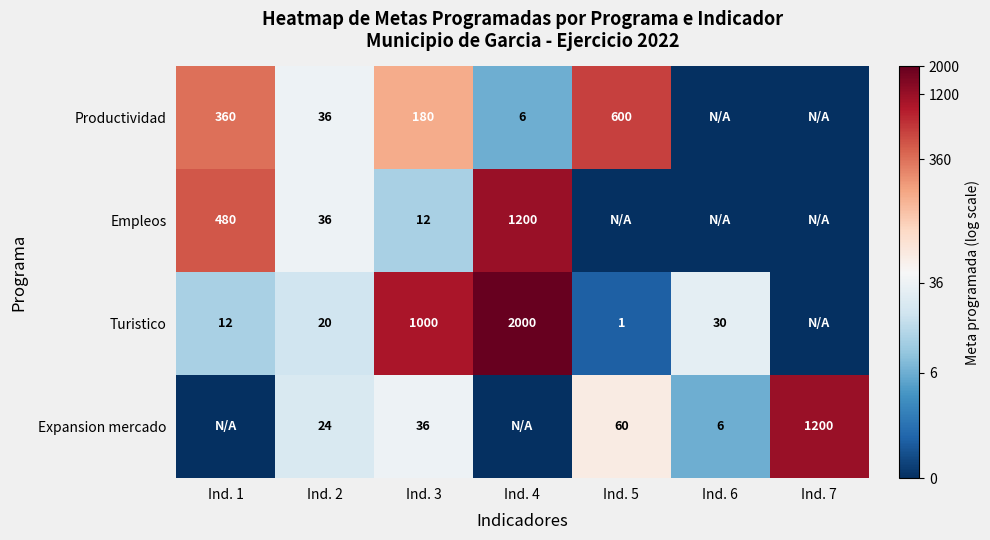

The Expansion mercado series shows 6 at Ind. 2. True or false?

False